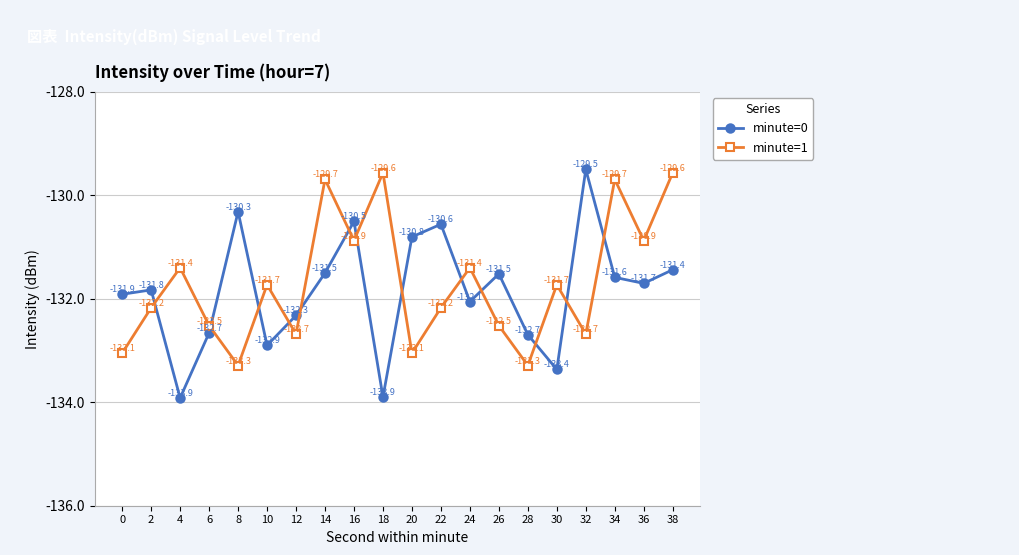

In minute=0, how many points are higher than both neighbors (excluding endpoints)?

6